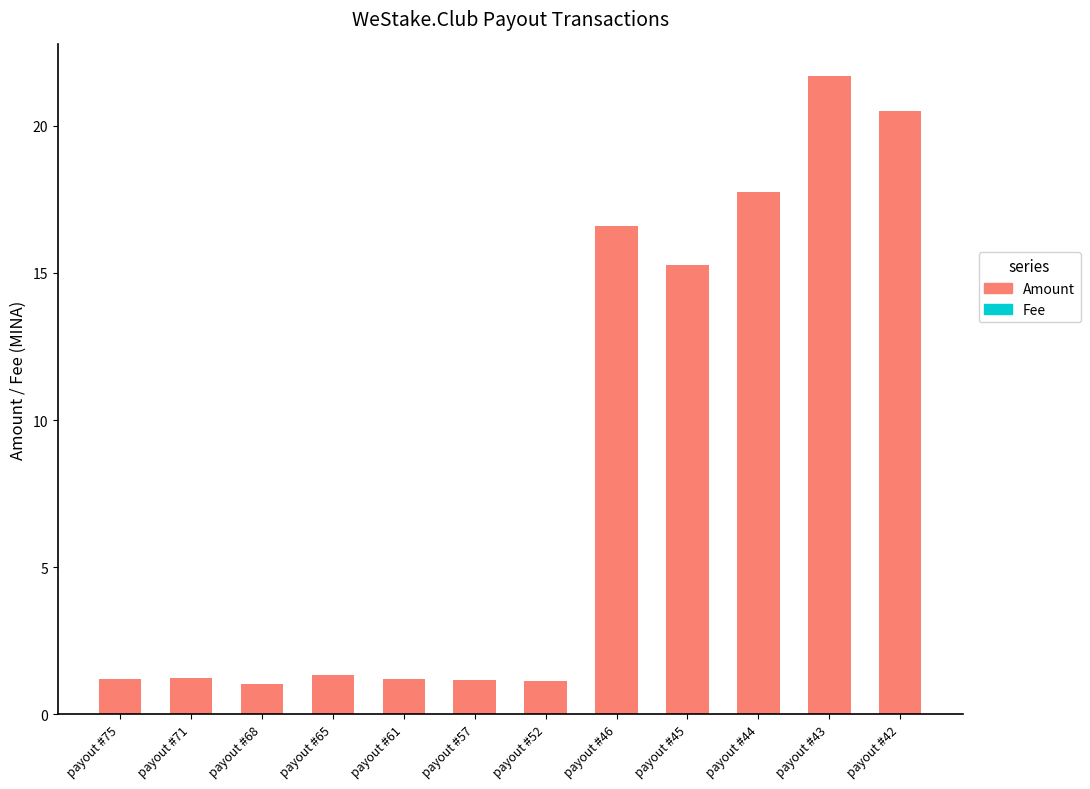

What is the total value across all series at payout #71?

1.2